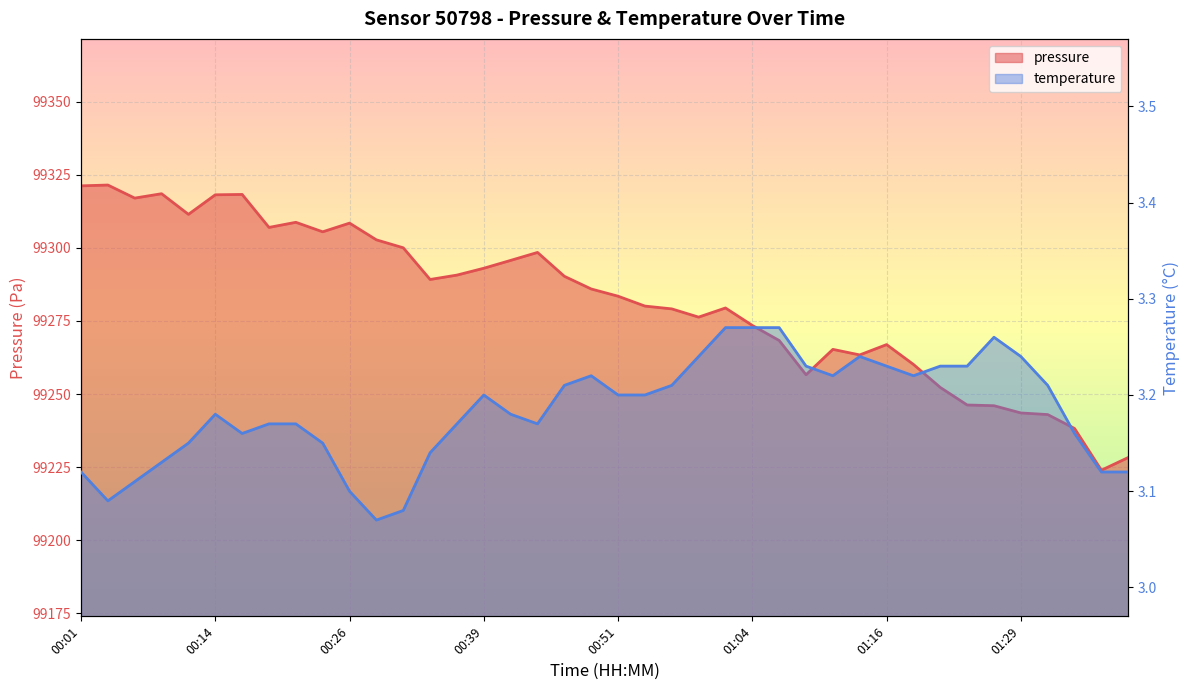

Where is the first local maximum for pressure?

00:04